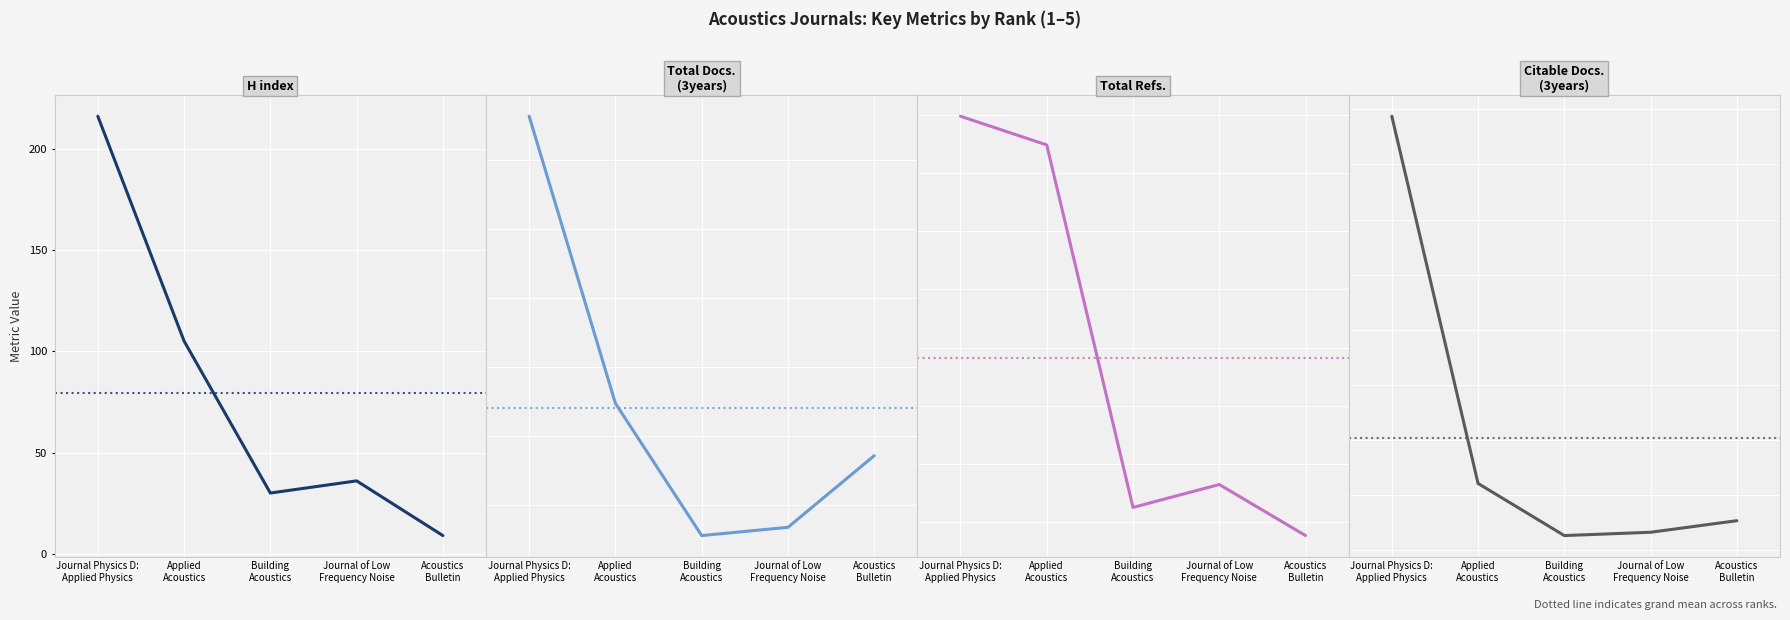

What is the total value across all series at Building
Acoustics?

388